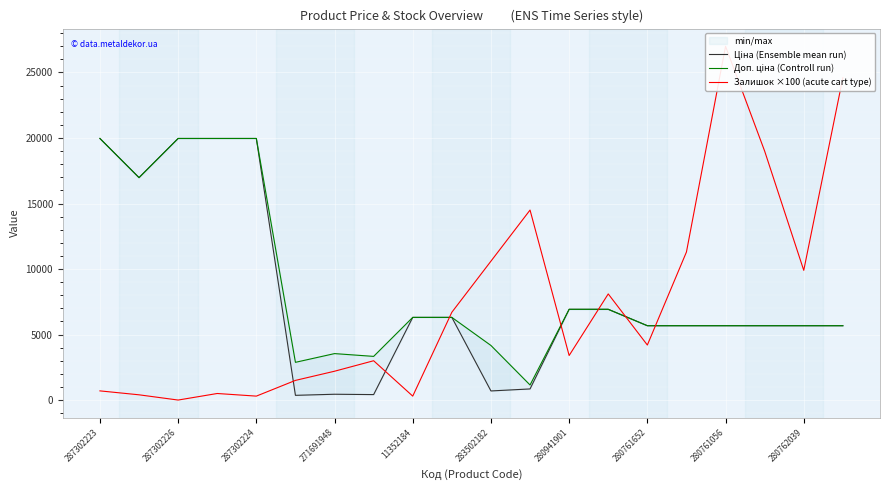

Reading left to right, list all the values displayed in this chart.

Ціна (Ensemble mean run): 19964.2	16976.3	19964.2	19964.2	19964.2	359.9	443.1	416.6	6308.8	6308.8	694.3	848.4	6925.7	6925.7	5673.8	5673.8	5673.8	5673.8	5673.8	5673.8
Доп. ціна (Controll run): 19964.2	16976.3	19964.2	19964.2	19964.2	2878.8	3545.0	3332.5	6308.8	6308.8	4165.6	1149.7	6925.7	6925.7	5673.8	5673.8	5673.8	5673.8	5673.8	5673.8
Залишок ×100 (acute cart type): 700.0	400.0	0.0	500.0	300.0	1500.0	2200.0	3000.0	300.0	6700.0	10600.0	14500.0	3400.0	8100.0	4200.0	11300.0	27000.0	19000.0	9900.0	24600.0